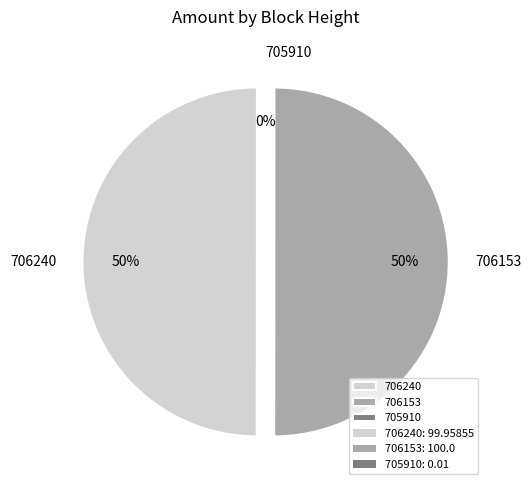

How much of the chart is everything except 705910?

100.0%